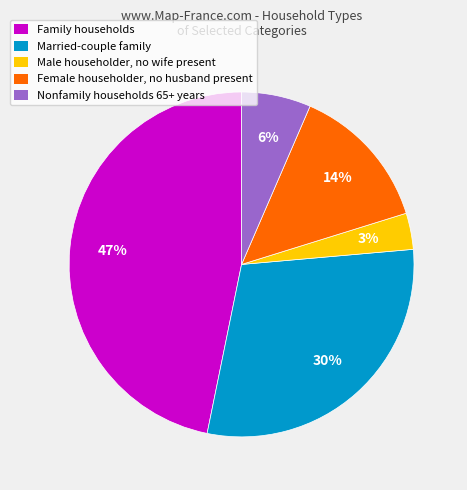

Which slice is the smallest?

Male householder, no wife present